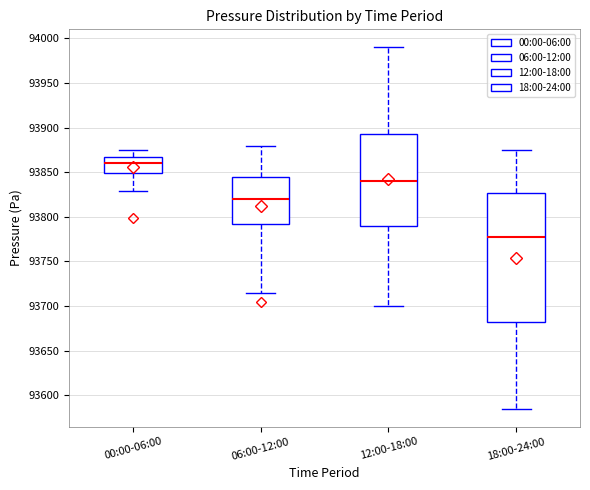

Reading left to right, transcribe this box plot: for each box, give where its median line is, the range the box spans, and where its two whiskers end, as read against the y-axis. The values are not printed on the chart, so give them approximately, as read against the axis.

00:00-06:00: median 93860, box 93850 to 93870, whiskers 93830 to 93875
06:00-12:00: median 93820, box 93795 to 93845, whiskers 93715 to 93880
12:00-18:00: median 93840, box 93790 to 93895, whiskers 93700 to 93990
18:00-24:00: median 93780, box 93685 to 93825, whiskers 93585 to 93875